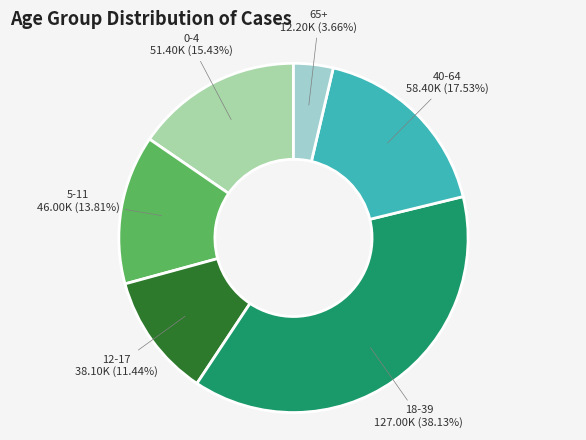

Rank the categories by value from highest to lowest.

18-39, 40-64, 0-4, 5-11, 12-17, 65+